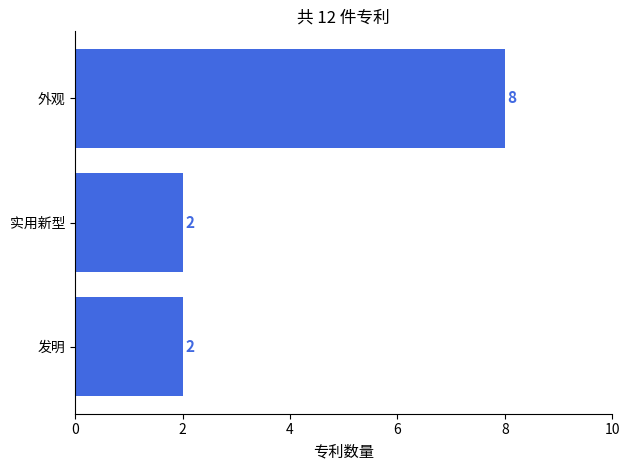

Reading bottom to top, list all the values displayed in this chart.

2	2	8